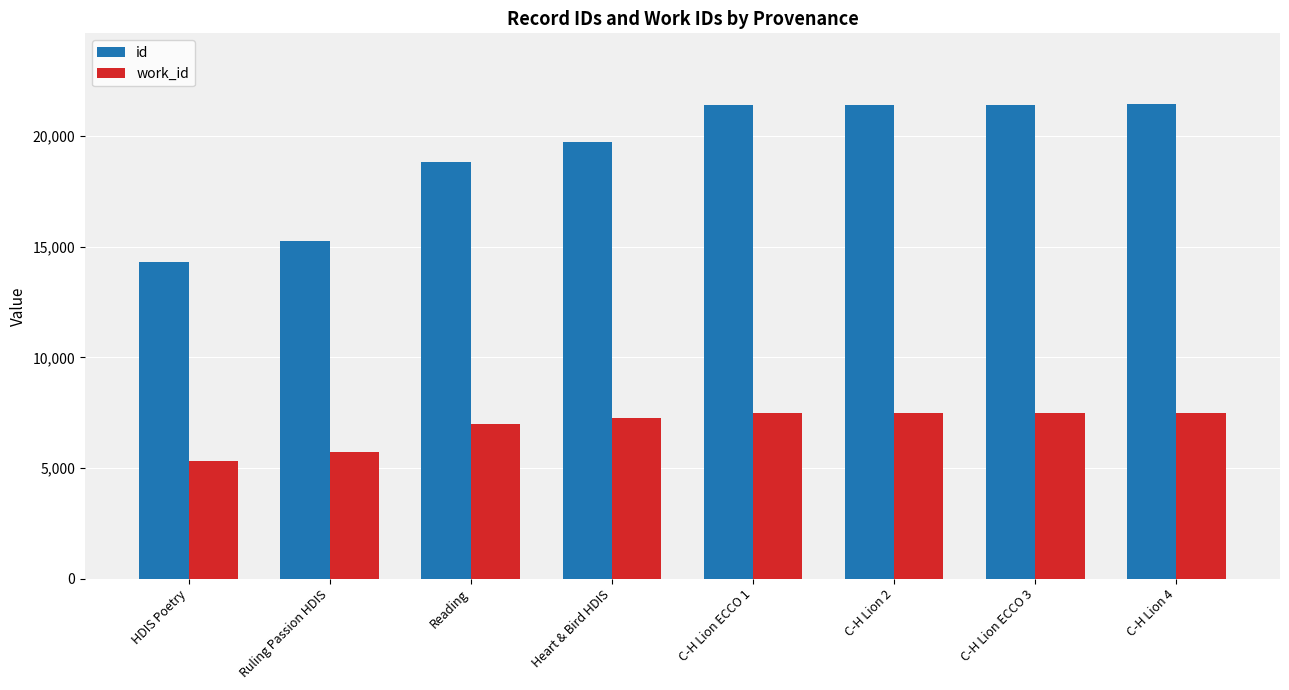

The id series shows 30938 at Reading. True or false?

False